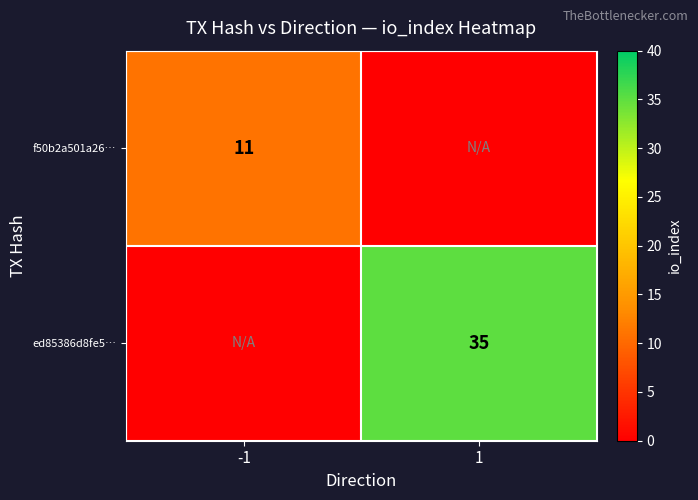

Is the value of f50b2a501a26… at -1 greater than the value of ed85386d8fe5… at 1?

No